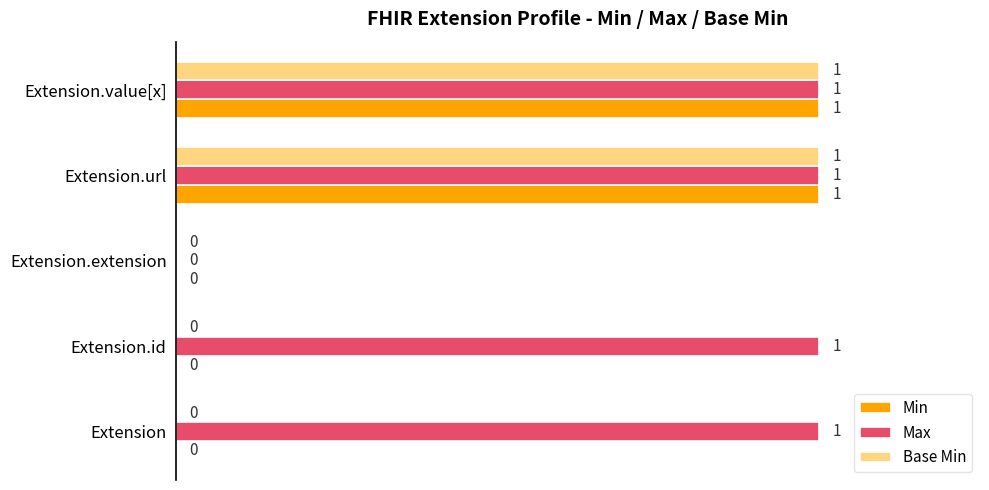

Which series changed the most between Extension and Extension.extension?

Max